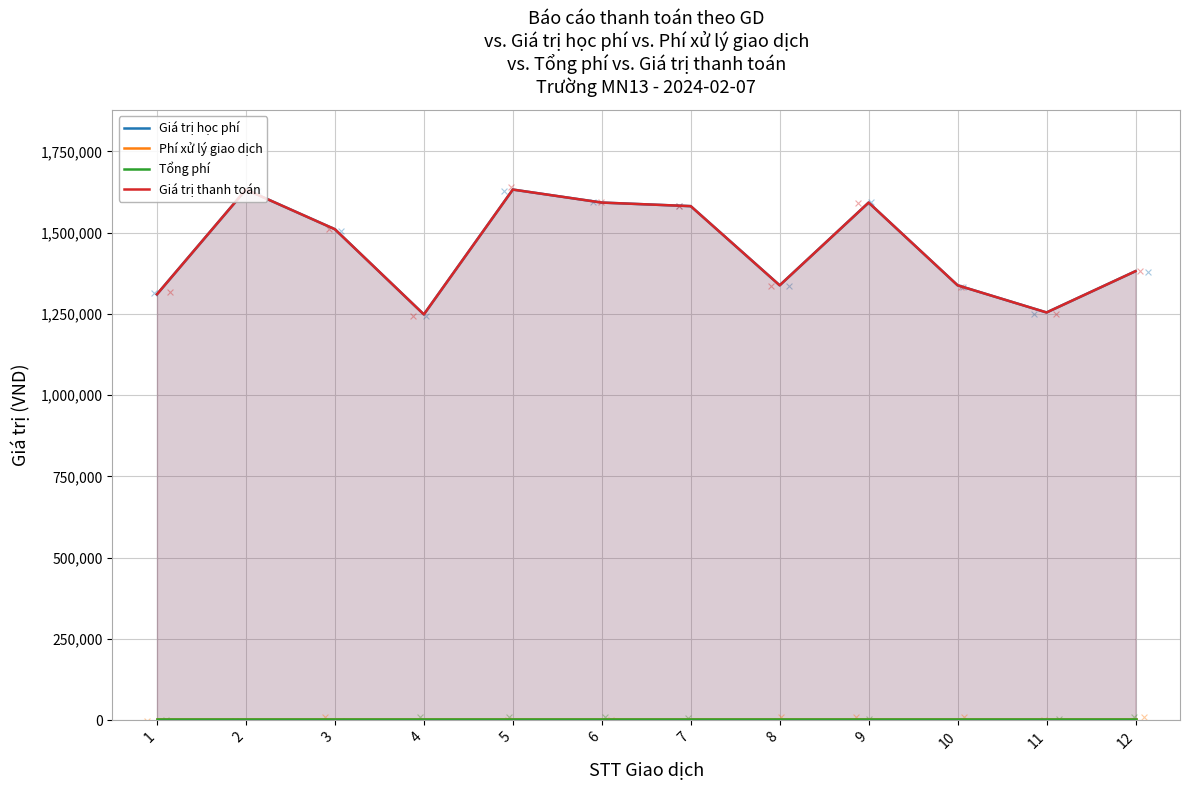

Which series contains the lowest Y value?

Phí xử lý giao dịch